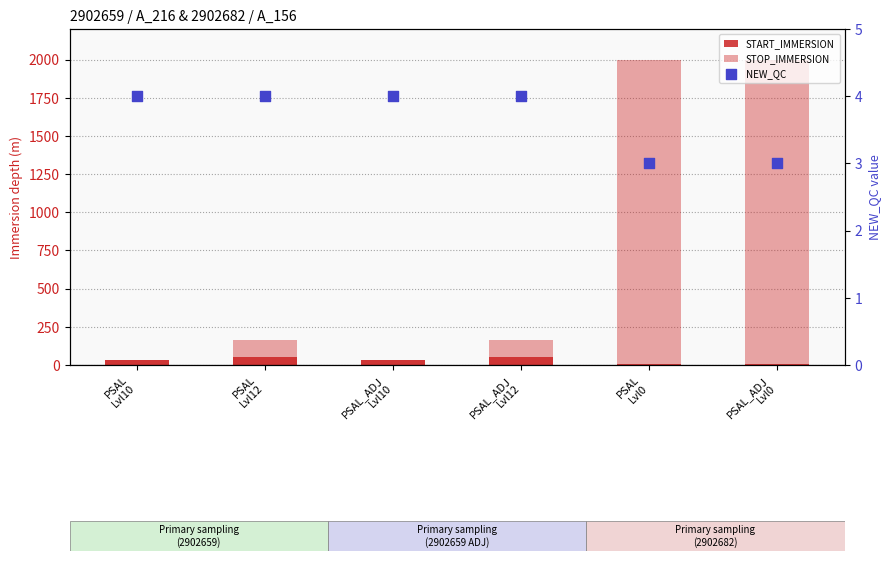

At how many categories does at least one series exceed 1247?

2